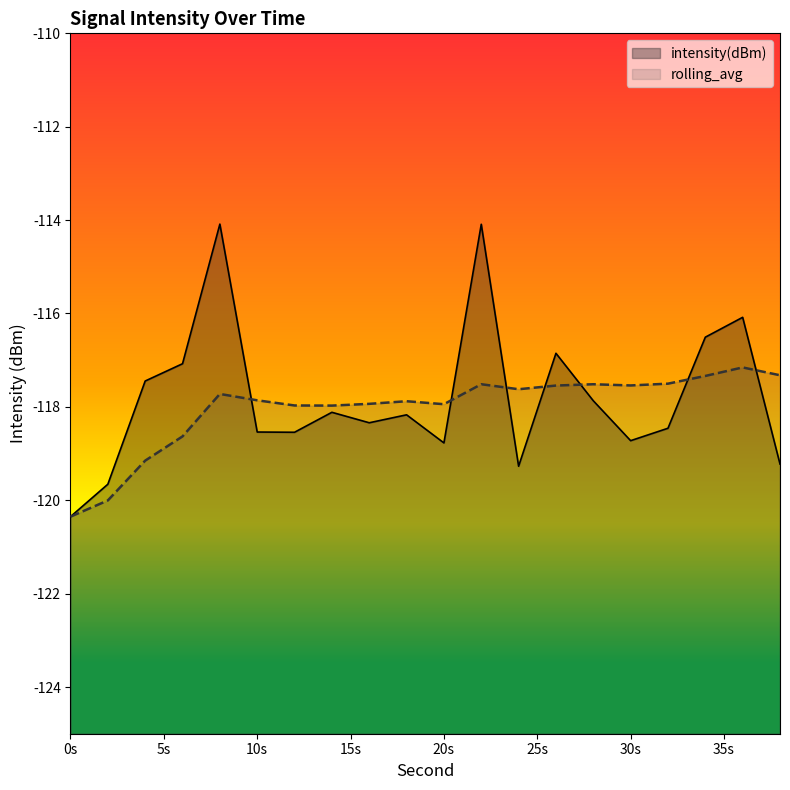

Which category has the lowest value in the intensity(dBm) series?

0s